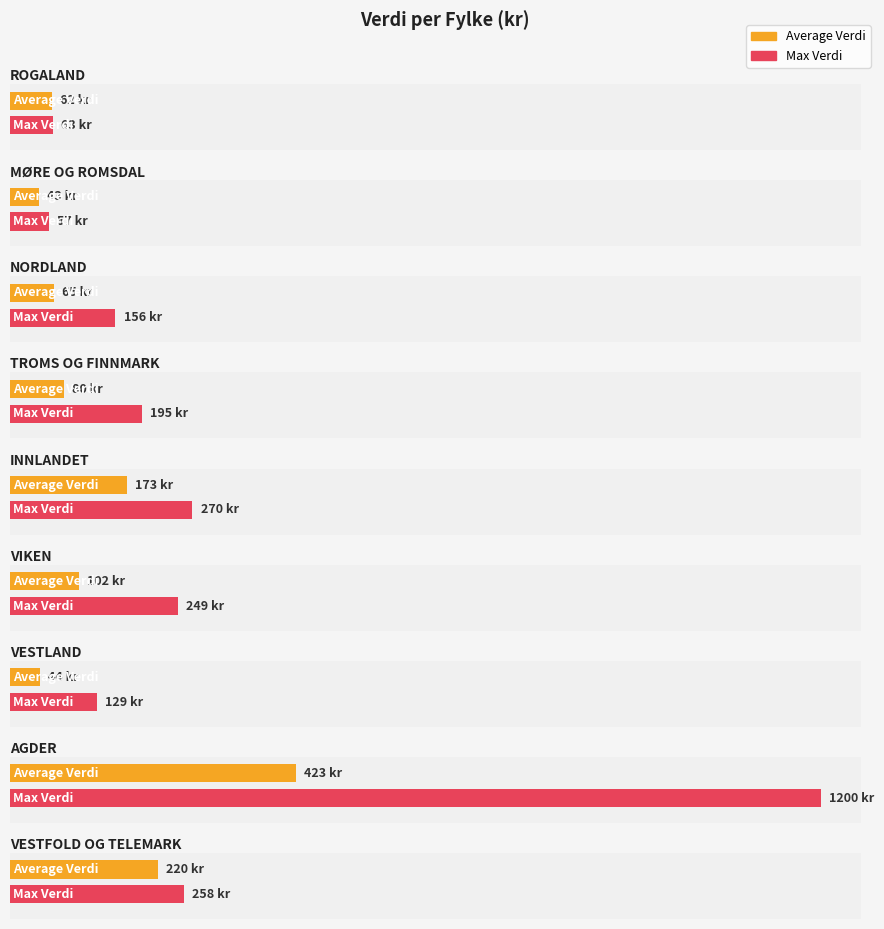

Which series has the widest spread of values?

Max Verdi